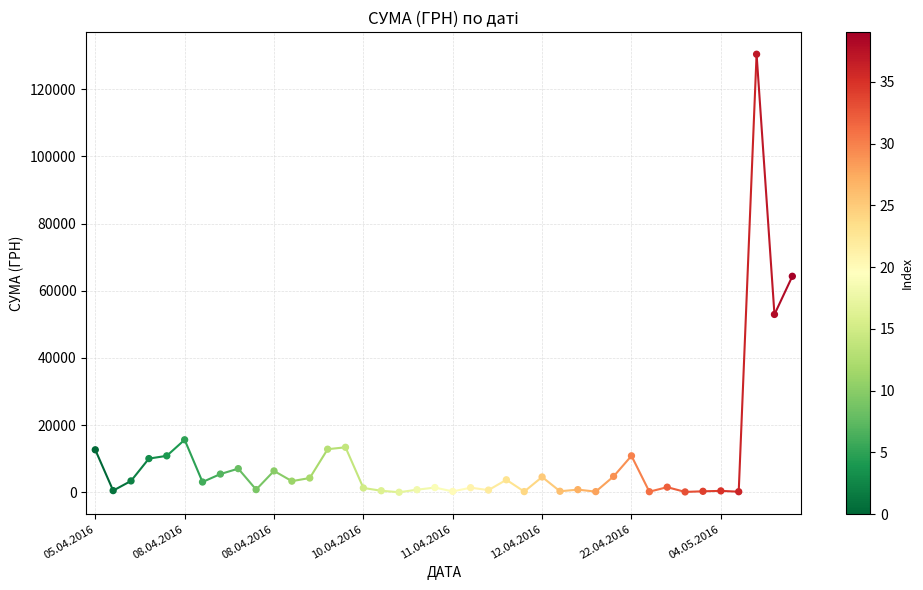

What is the range of Y values (max minus min)?

130357.3